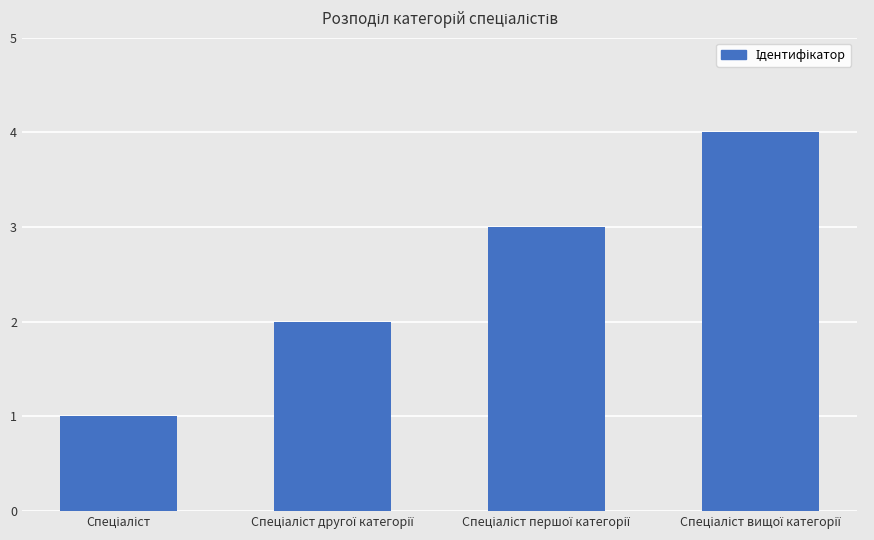

What is the value of the 2nd bar from the left?

2